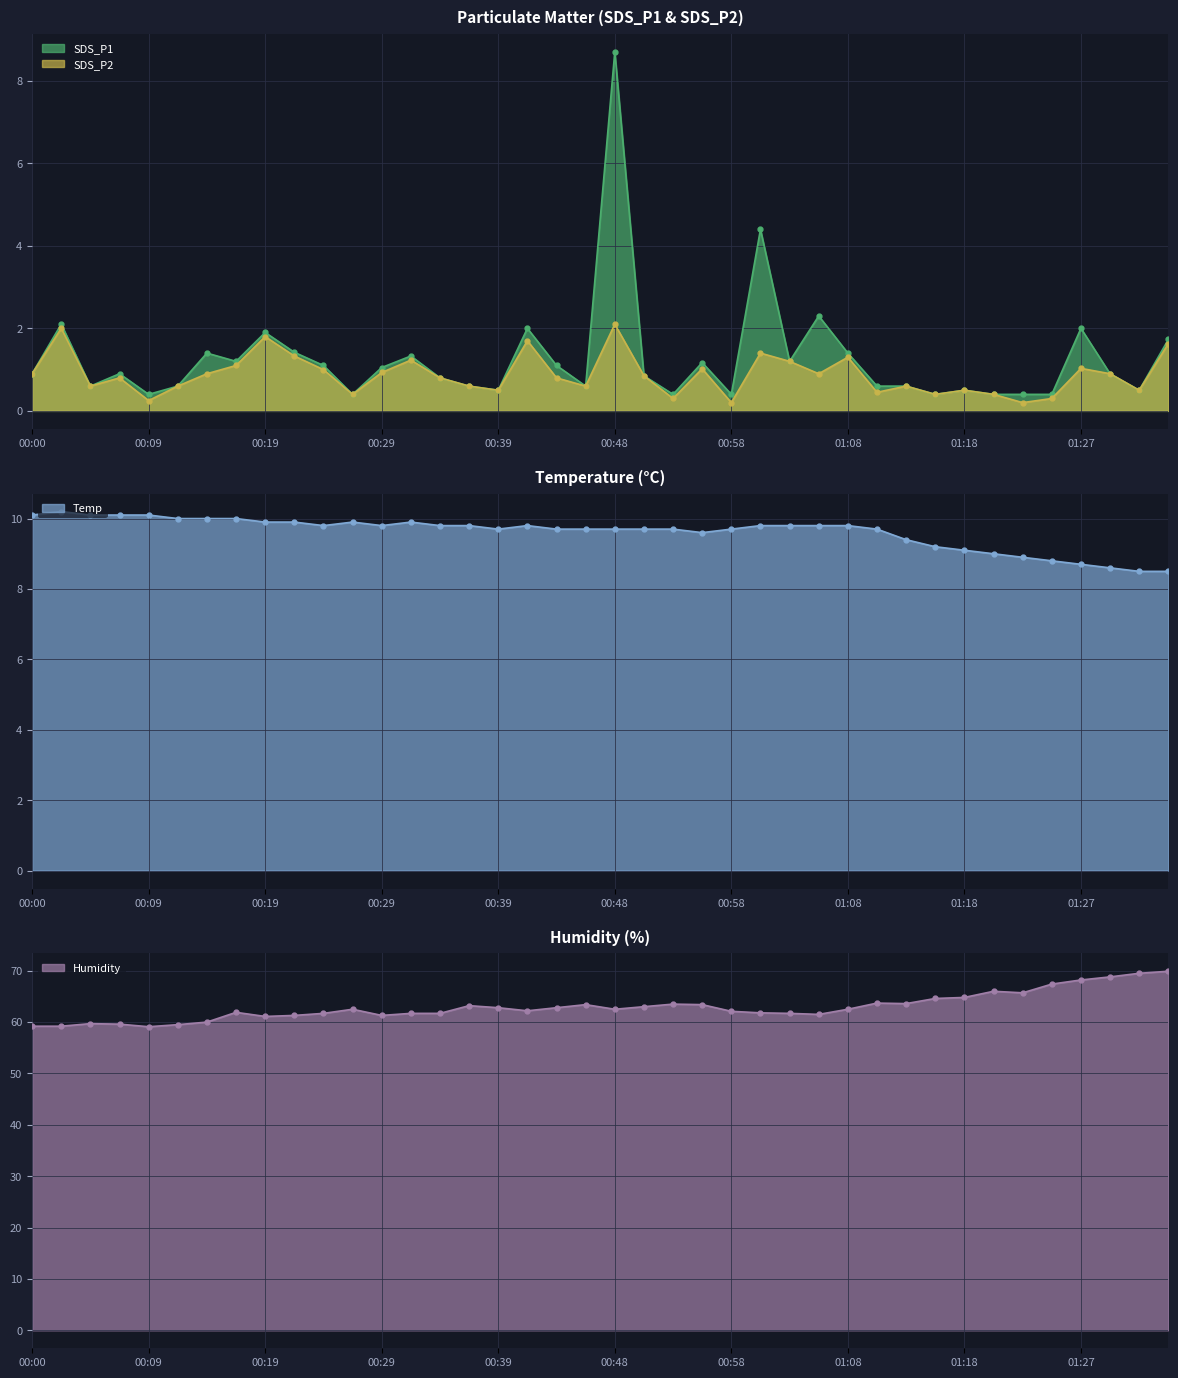

What is the label of the 29th point from the left?

01:08